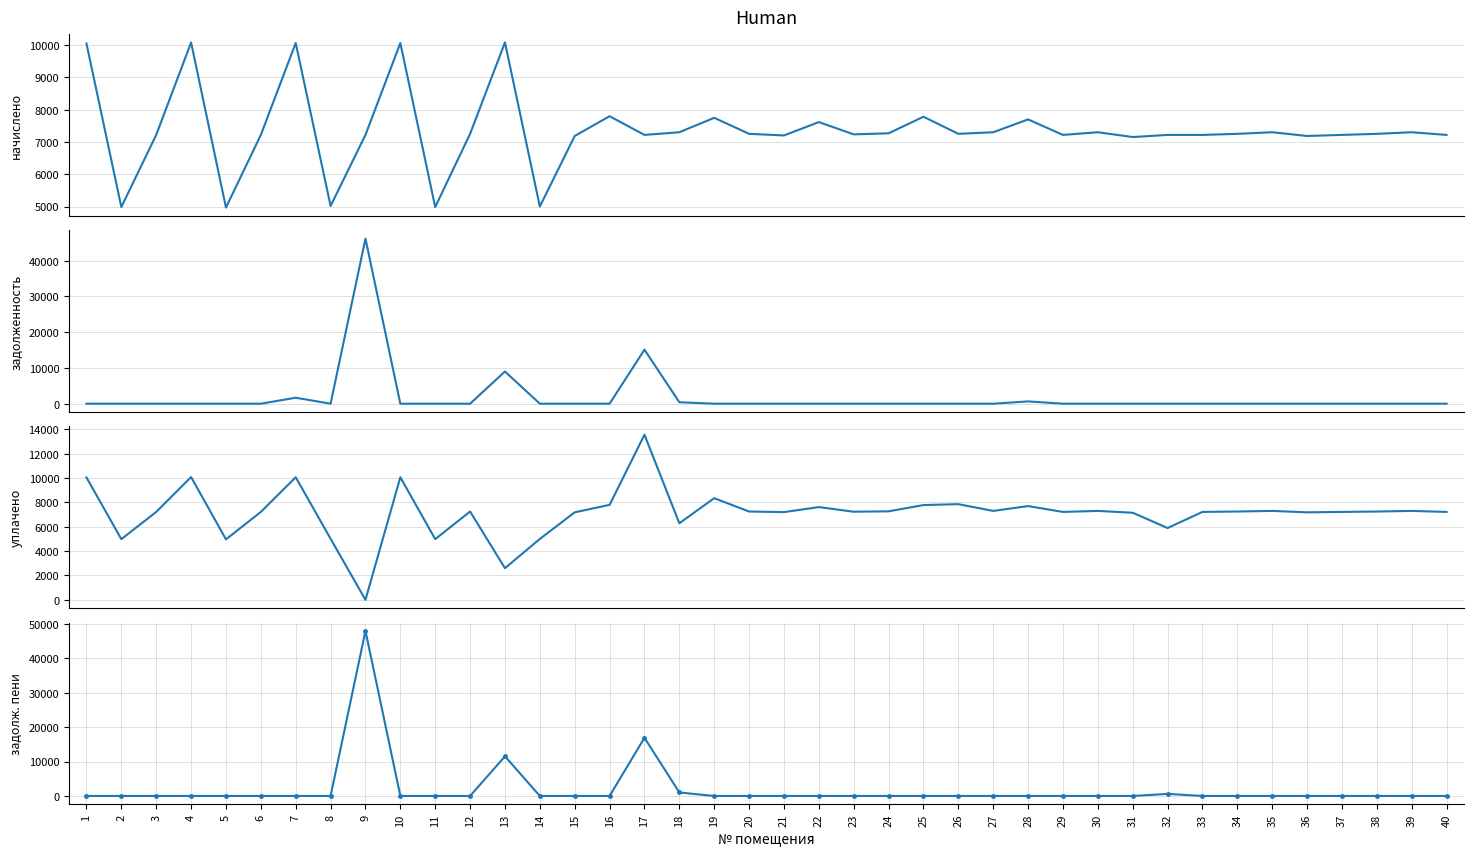

Is the value of начислено (col_3) at 24 greater than the value of уплачено (col_4) at 26?

No